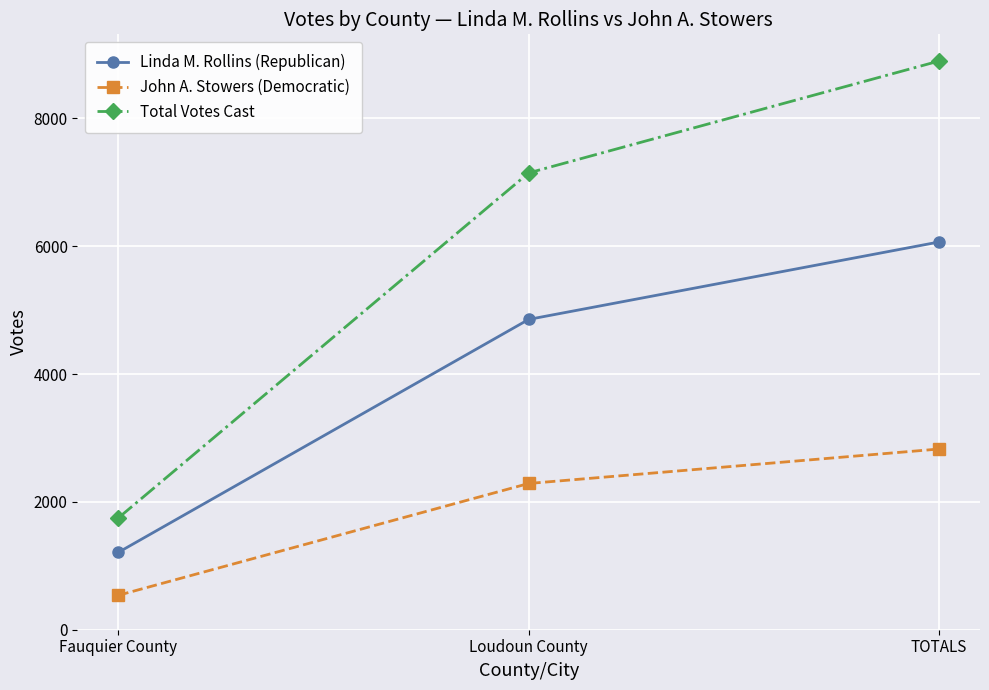

Reading left to right, list all the values displayed in this chart.

Linda M. Rollins (Republican): 1211	4855	6066
John A. Stowers (Democratic): 539	2288	2827
Total Votes Cast: 1750	7147	8897